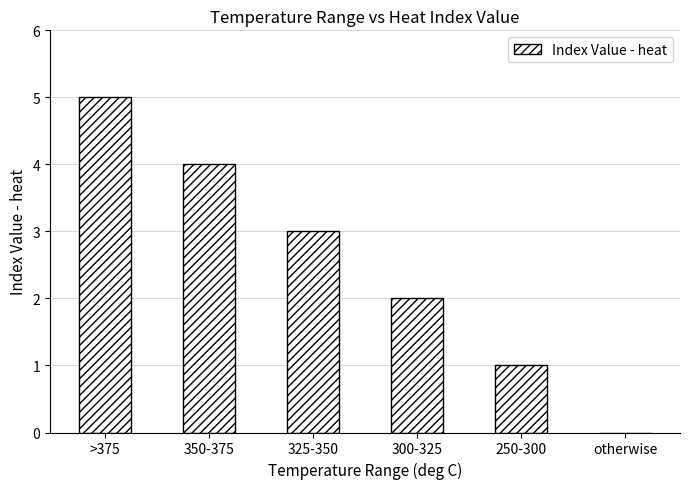

Is it true that the value at 325-350 is 2?

False